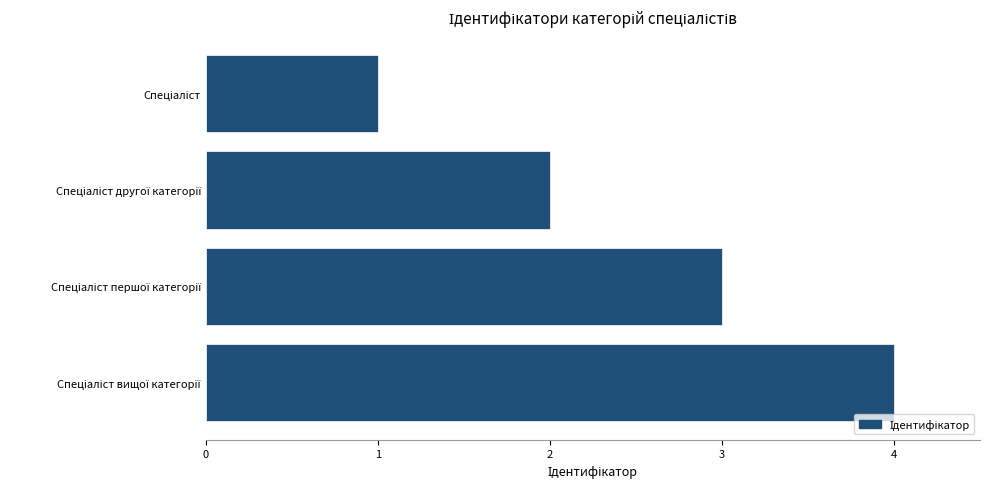

What is the difference between the maximum and minimum values?

3